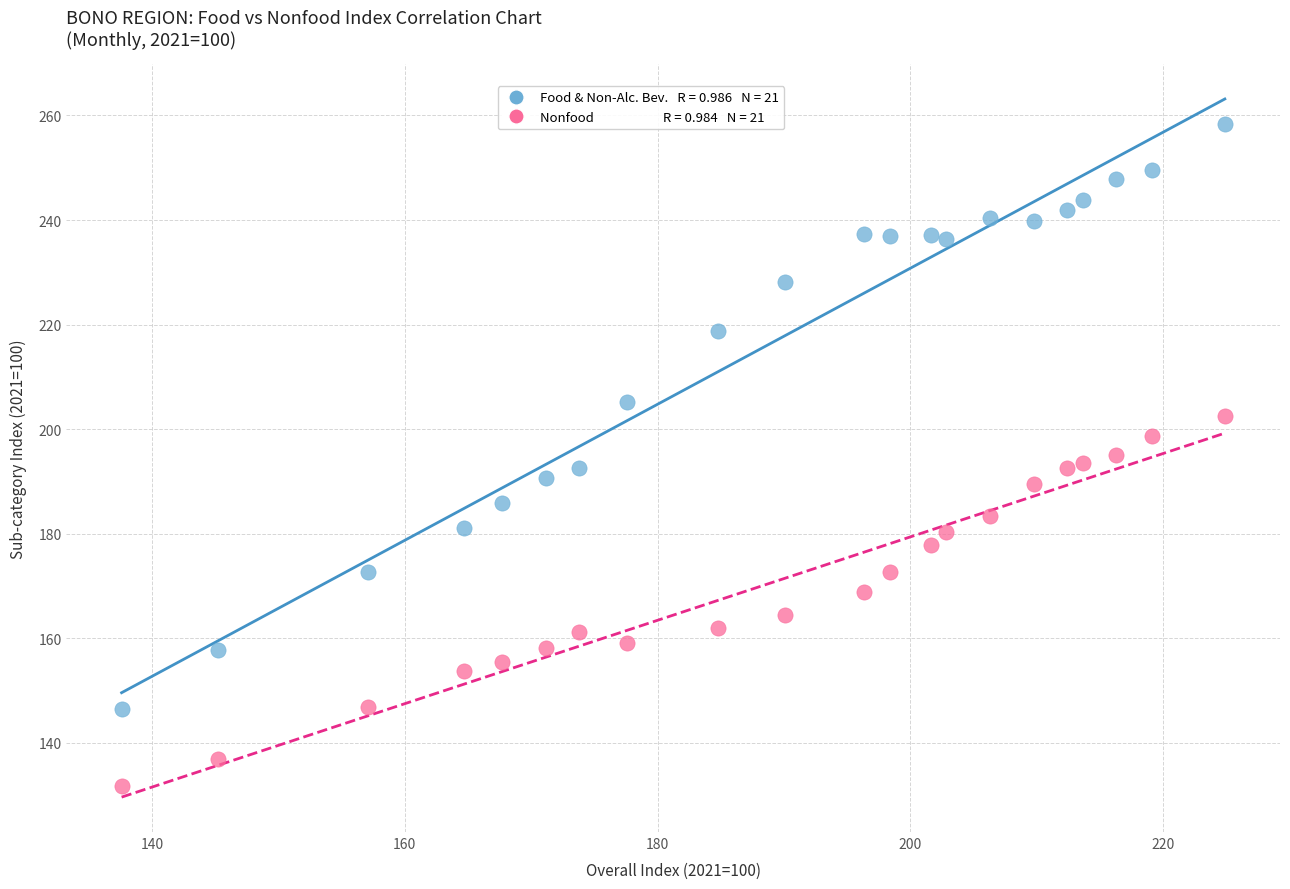

Across all data points, what is the range of X values (max minus min)?

87.3